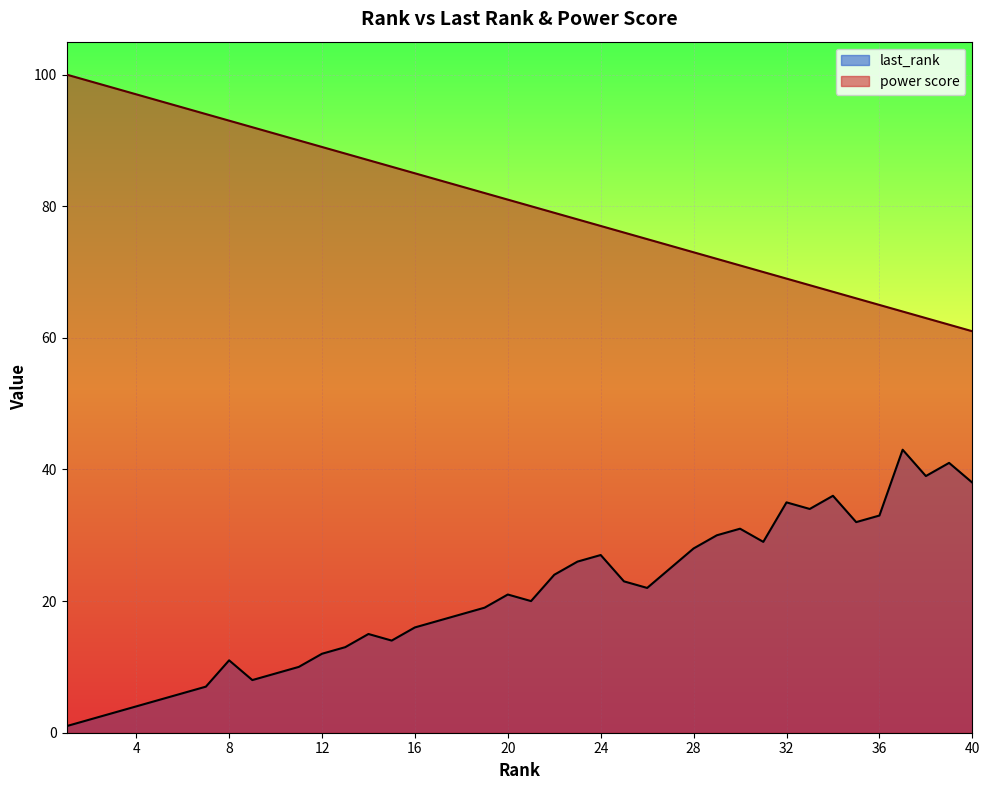

What is the value of the last_rank point at the 23rd from the left?

26